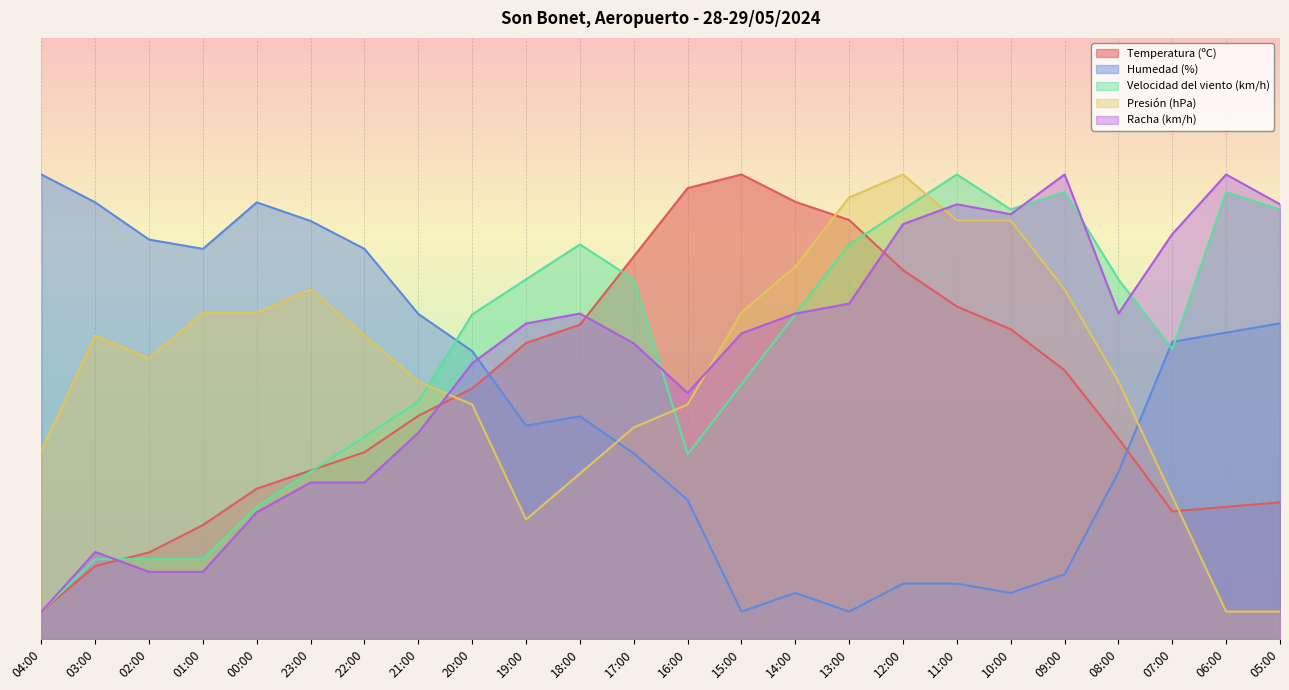

What are all the series names shown in the legend?

Temperatura (ºC), Humedad (%), Velocidad del viento (km/h), Presión (hPa), Racha (km/h)